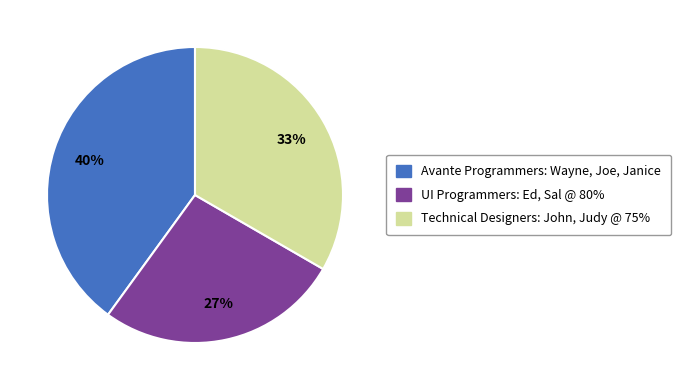

To the nearest percent, what is the difference between the largest and smallest slice percentages?

13%